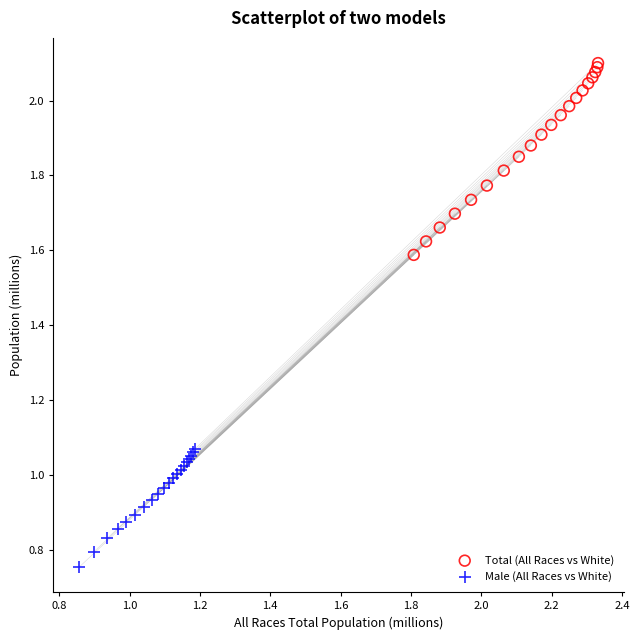

Which series contains the lowest Y value?

Male (All Races vs White)